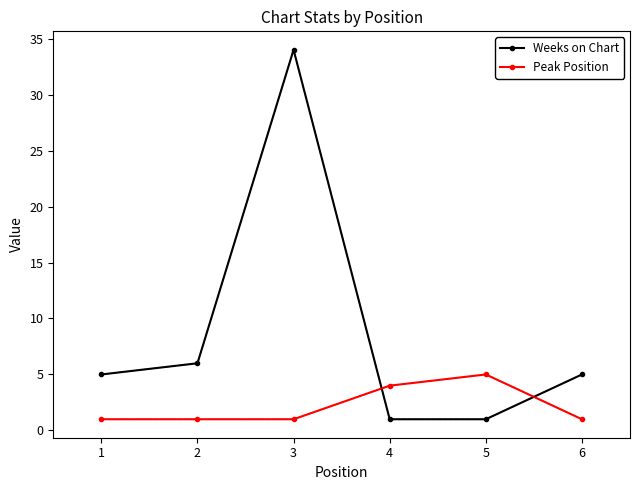

After their last crossing, which series has the higher values: Peak Position or Weeks on Chart?

Weeks on Chart